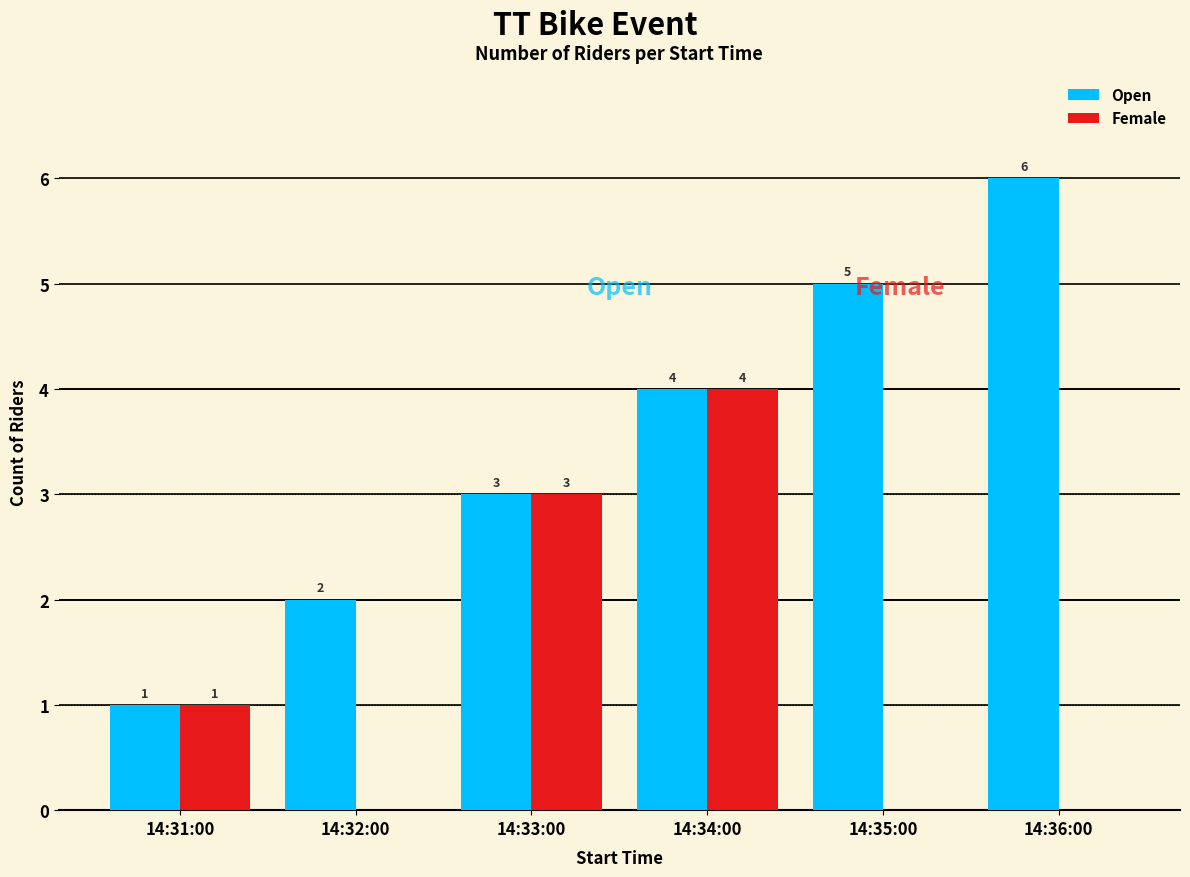

What is the total value across all series at 14:34:00?

8